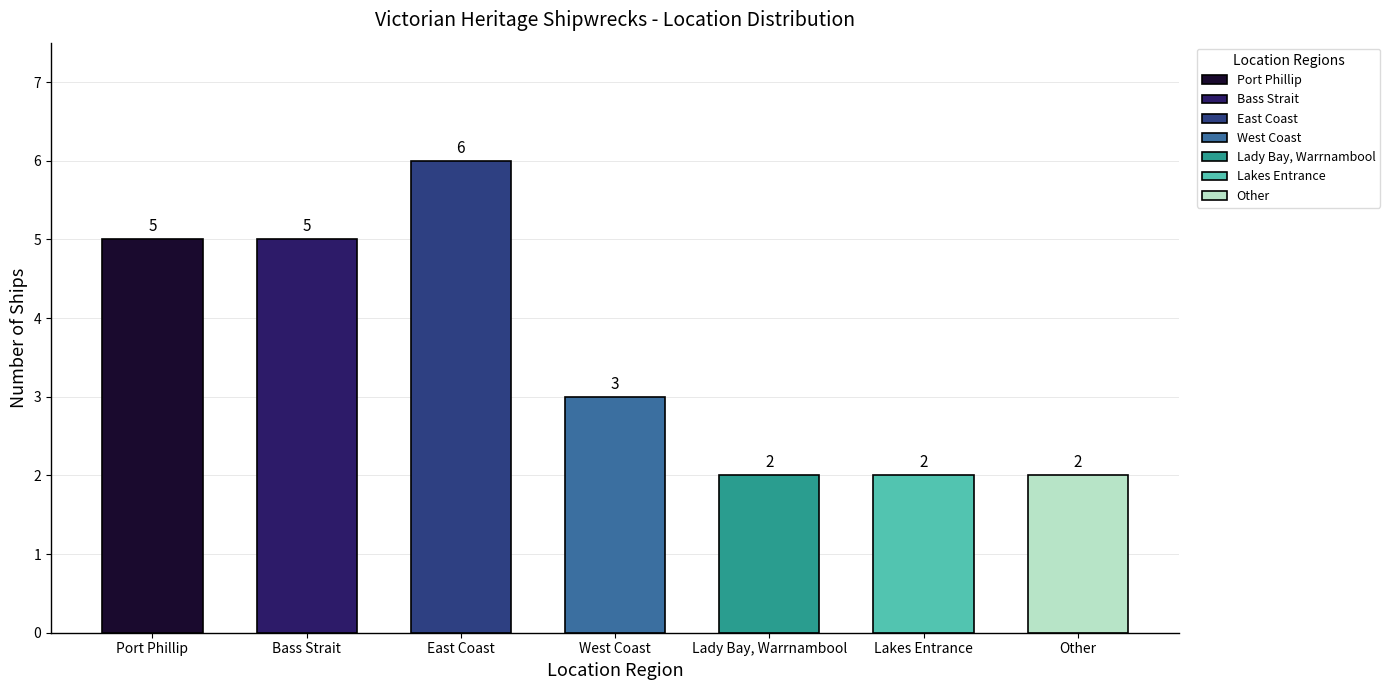

What is the greatest value displayed?

6